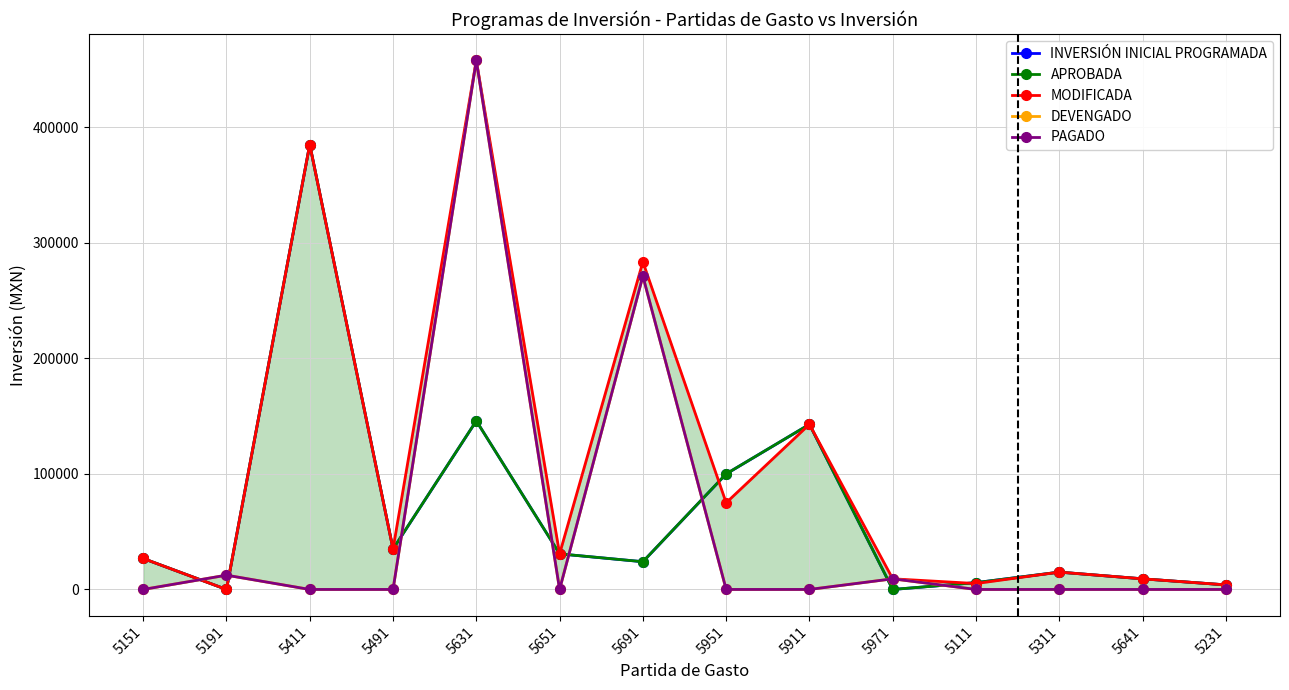

Which category has the highest value across all series?

5631